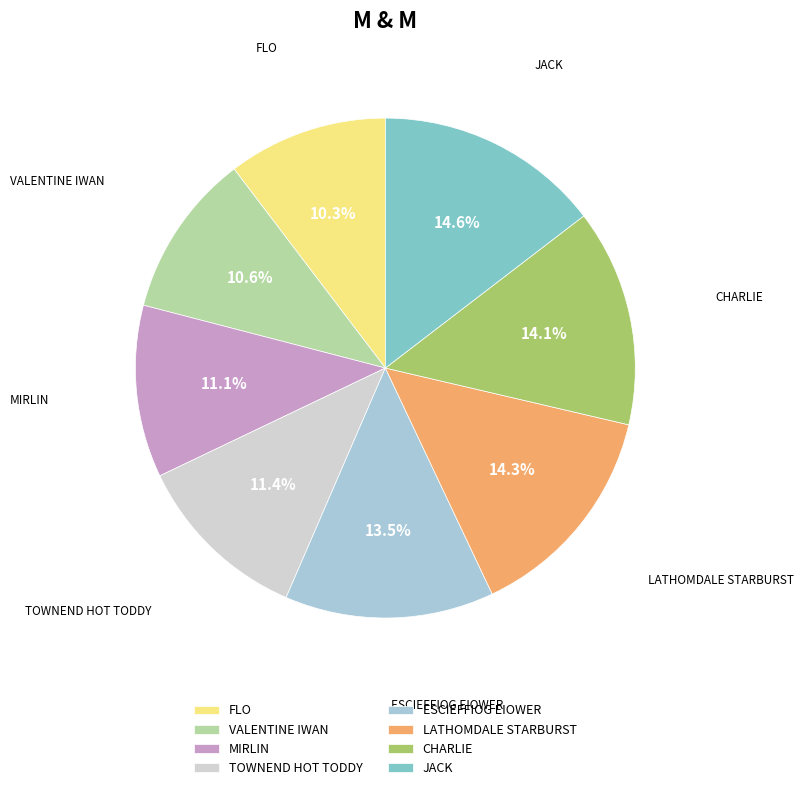

Does any single category account for the majority?

No